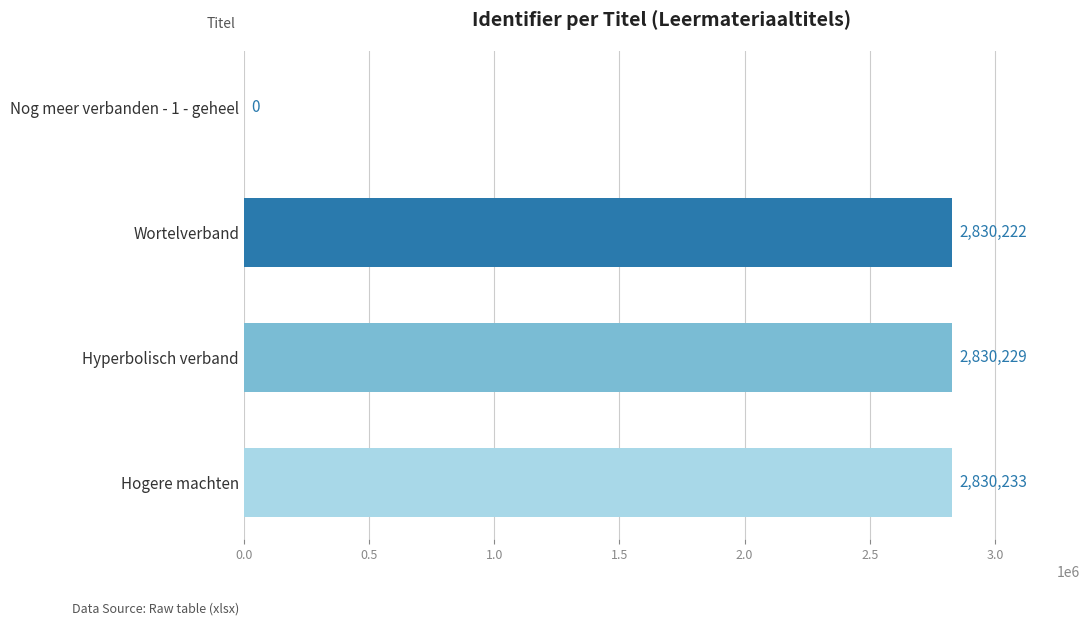

Which has a higher value, Hogere machten or Hyperbolisch verband?

Hogere machten